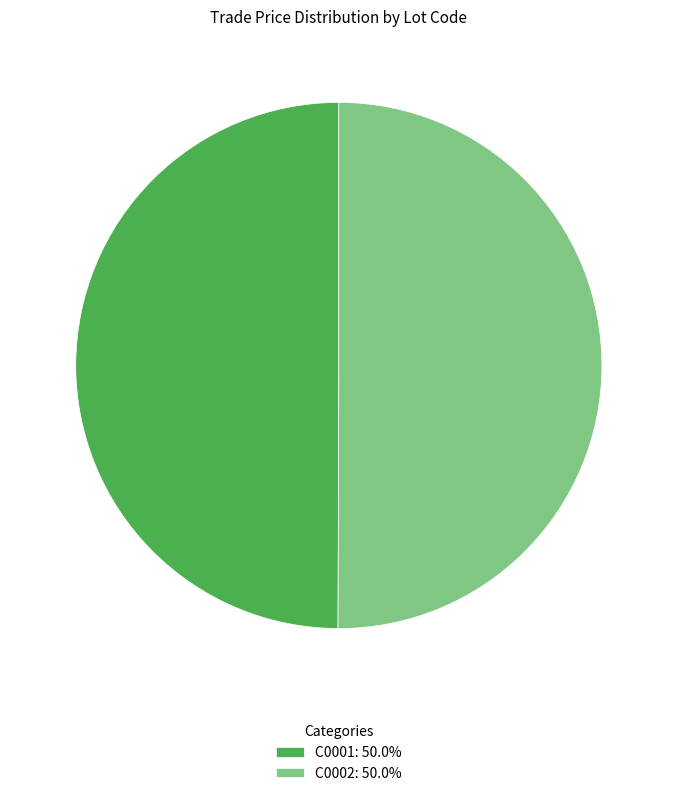

Combined, do C0002 and C0001 account for over 50%?

Yes